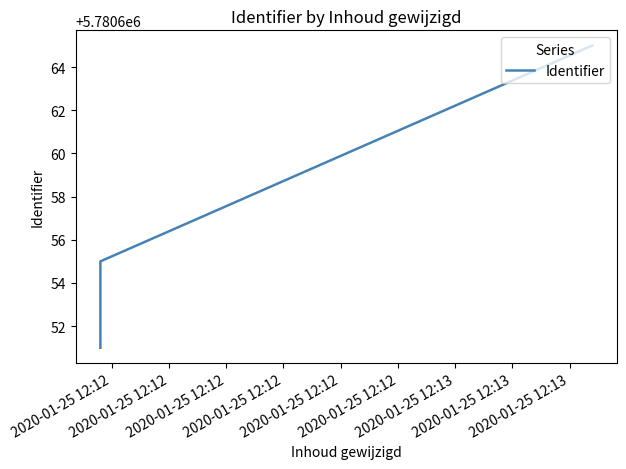

How many lines are shown in the chart?

1